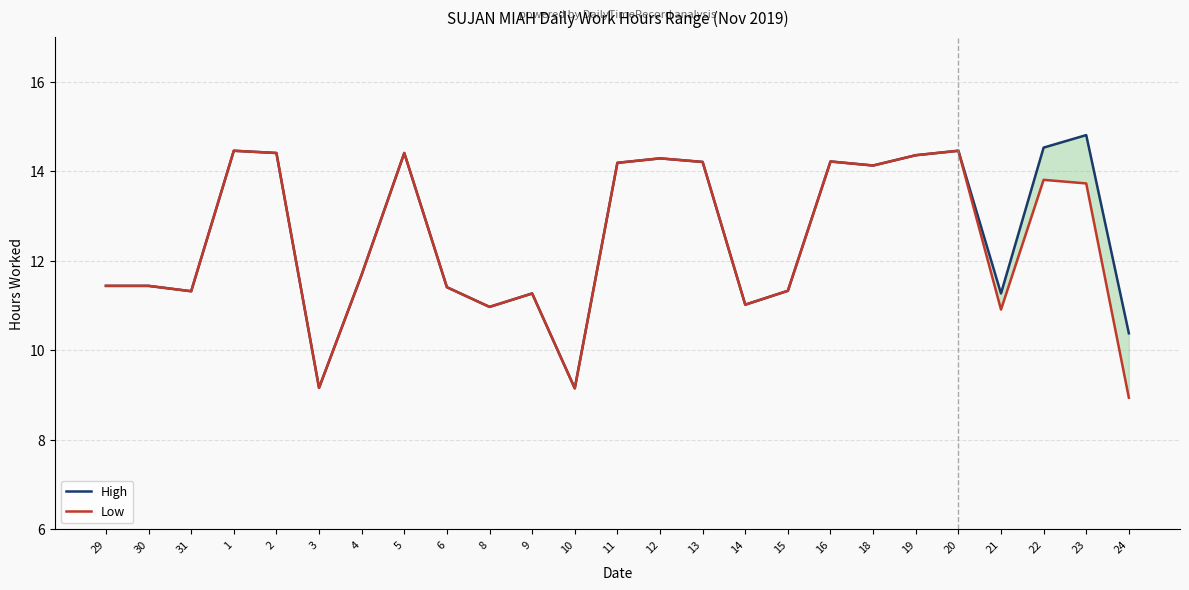

What is the maximum value shown in the chart?

14.8